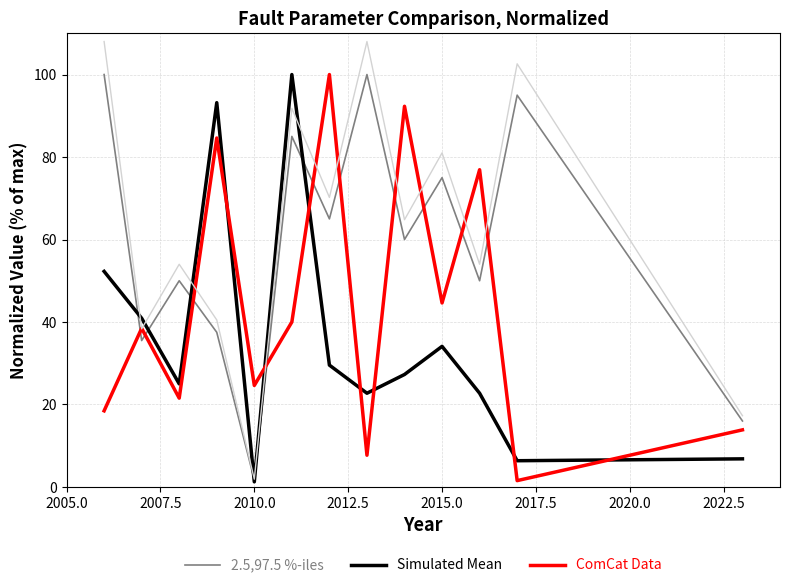

True or false: Simulated Mean and 2.5,97.5 %-iles intersect in this chart.

True